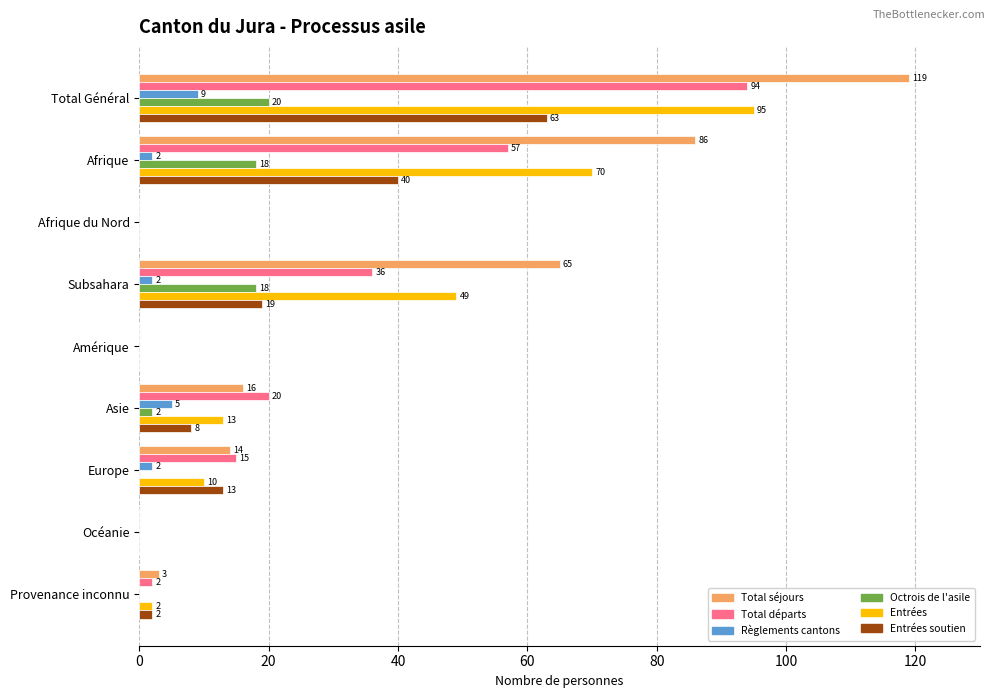

At which category is the sum across all series the highest?

Total Général